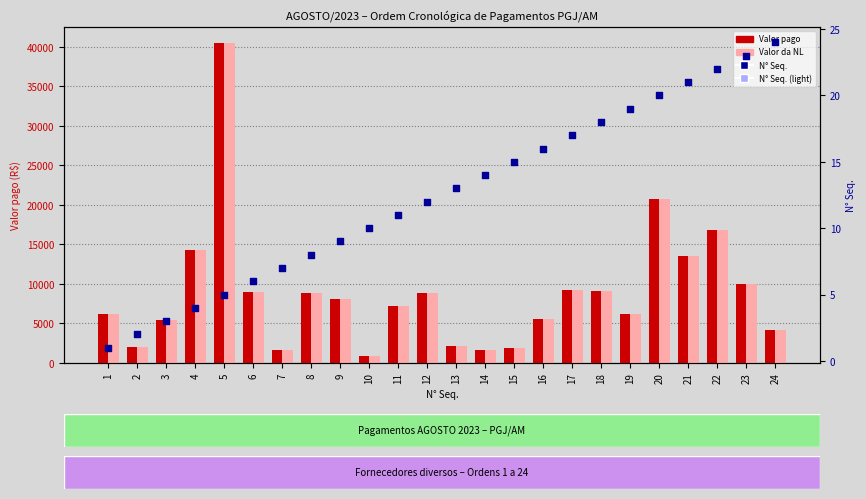

What is the total value across all series at 16?

11138.0